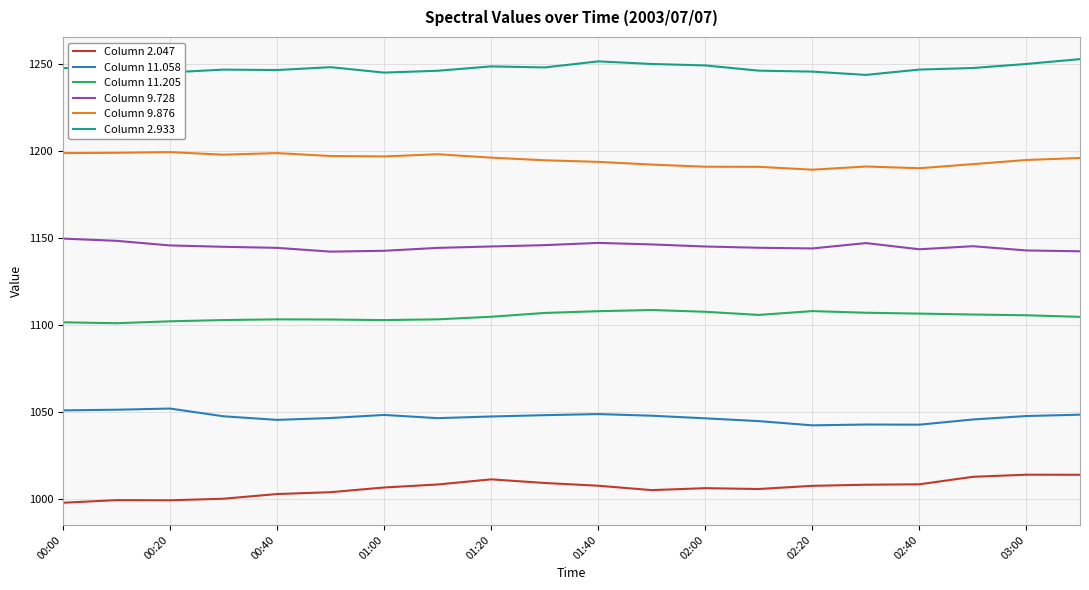

True or false: Column 9.876 and Column 9.728 intersect in this chart.

False